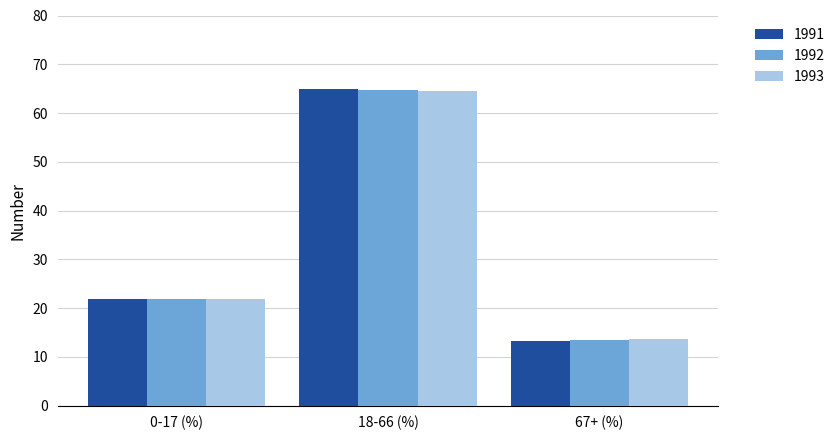

What is the total value across all series at 18-66 (%)?

194.0